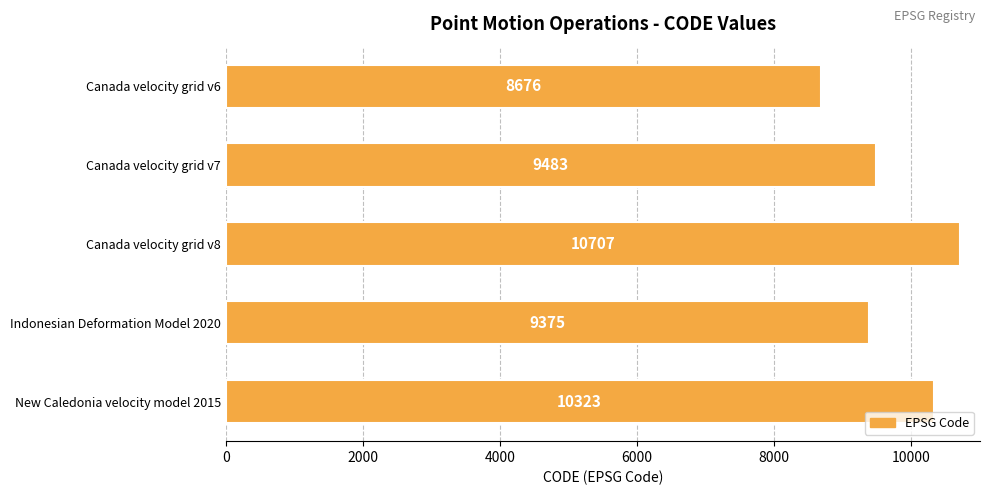

What is the difference between the second highest and second lowest values?

948